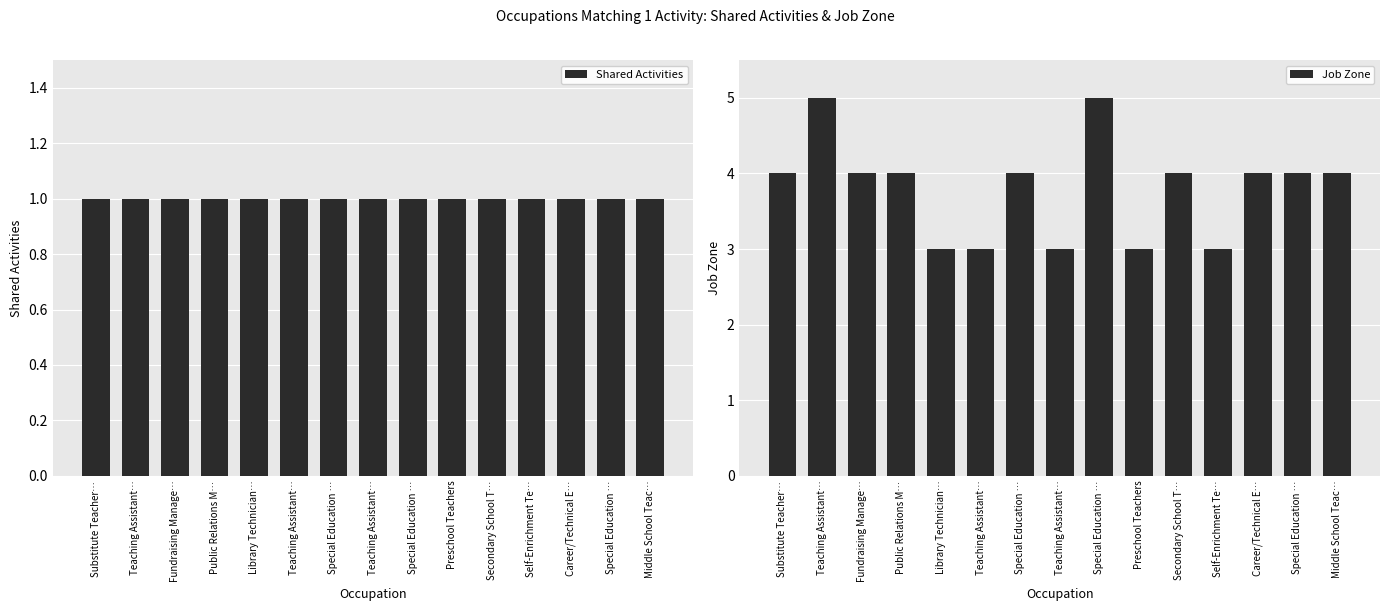

What is the smallest value displayed?

1